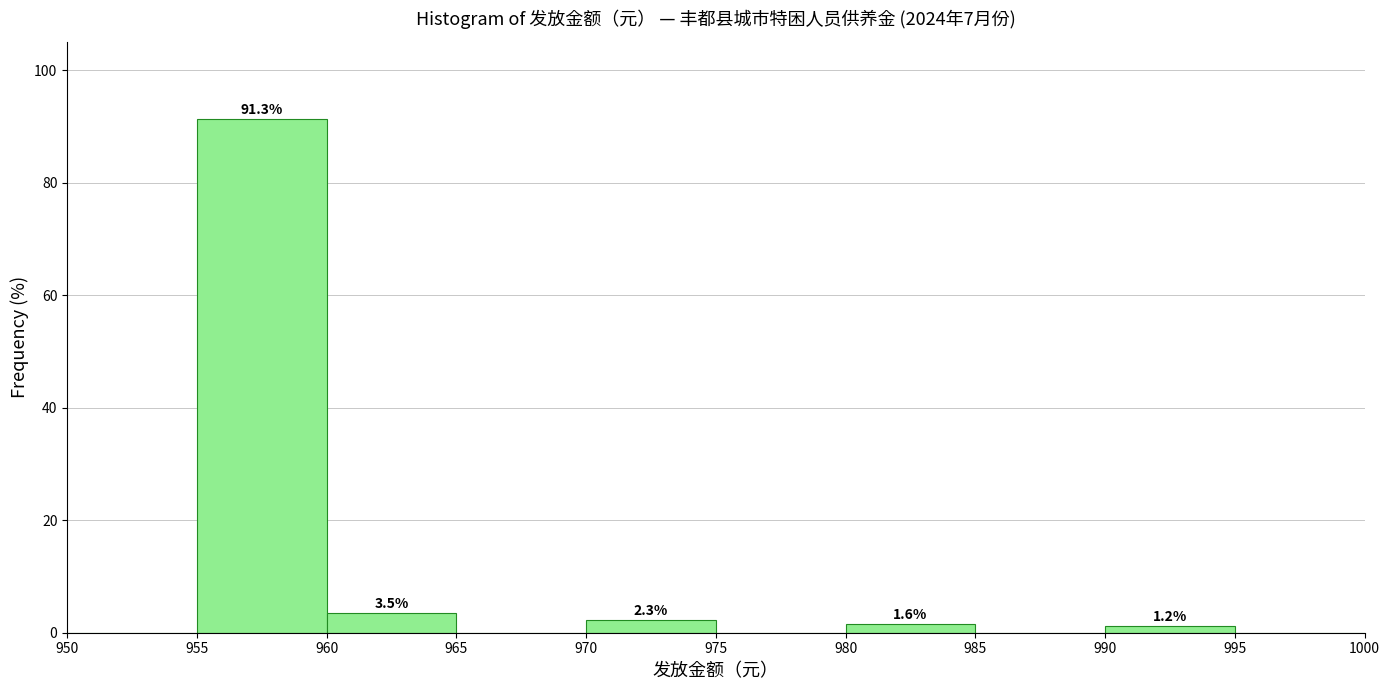

Over which range of the x-axis is the bar tallest?

955 to 960